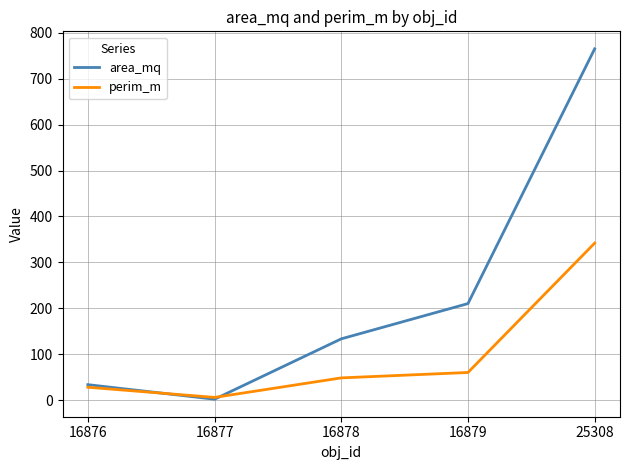

Between 16878 and 25308, which series saw the biggest shift?

area_mq